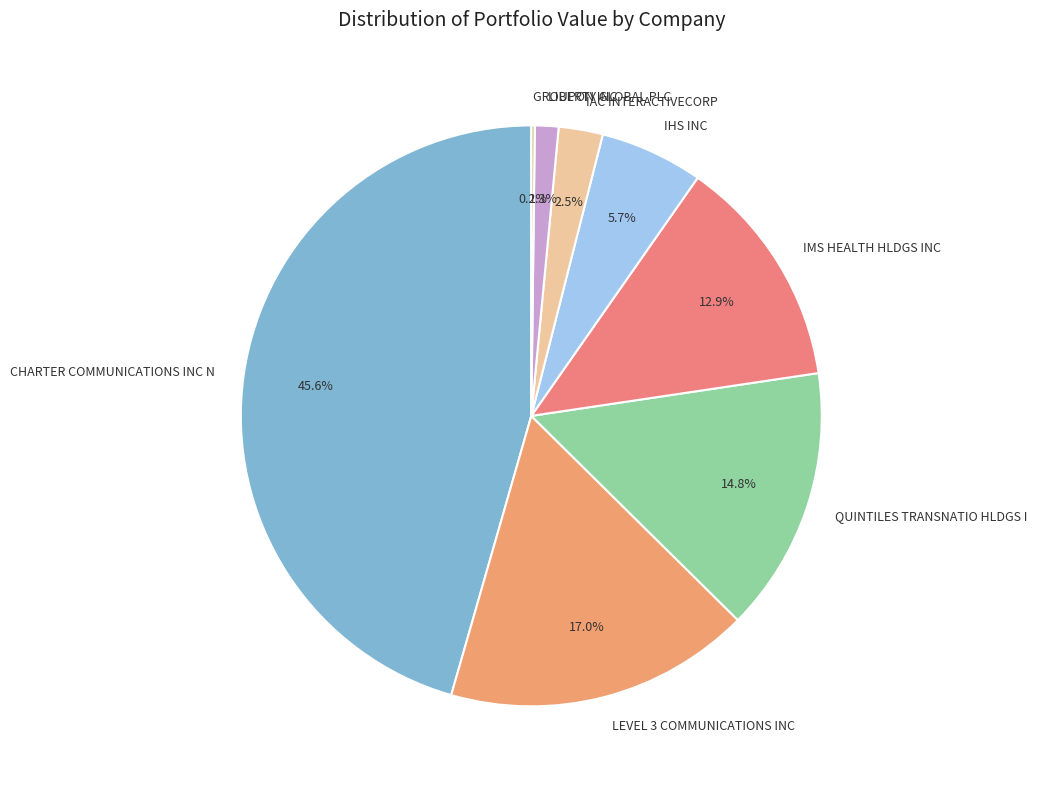

Which slice is the largest?

CHARTER COMMUNICATIONS INC N